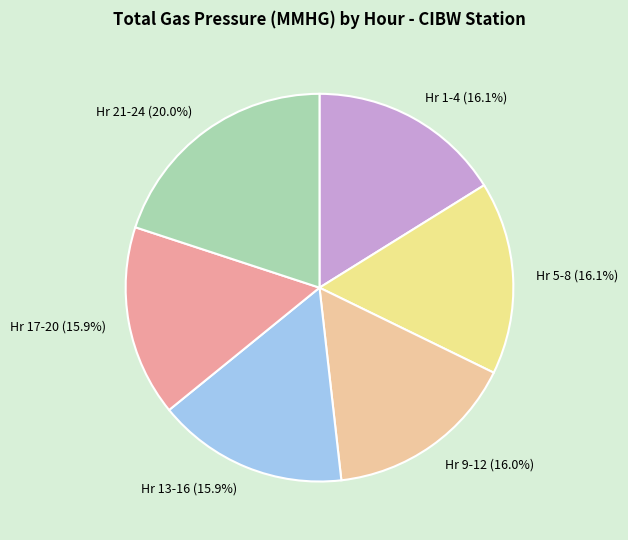

Which slice is the largest?

Hr 21-24